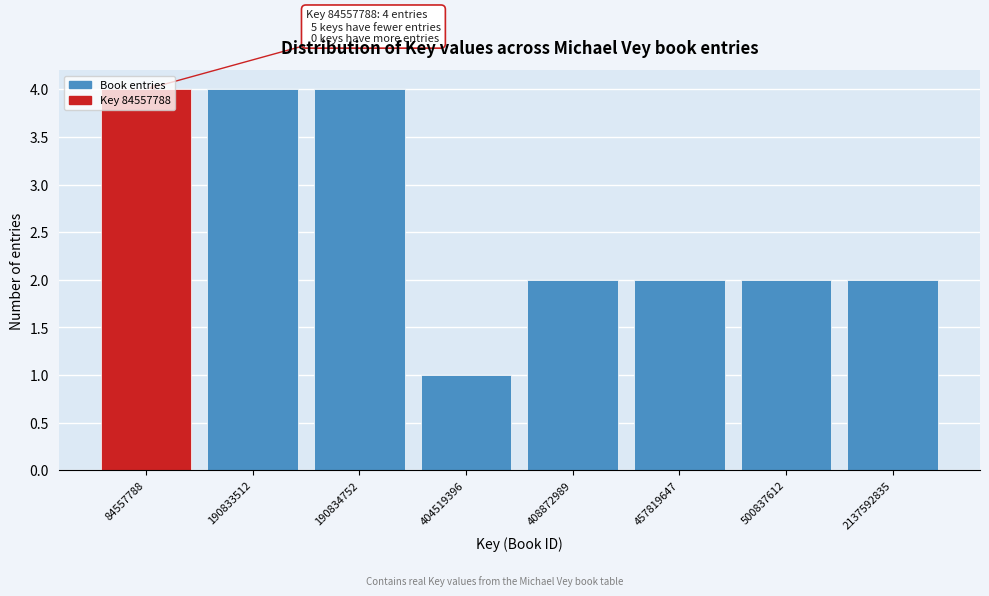

The chart shows a value of 2 at 2137592835. True or false?

True